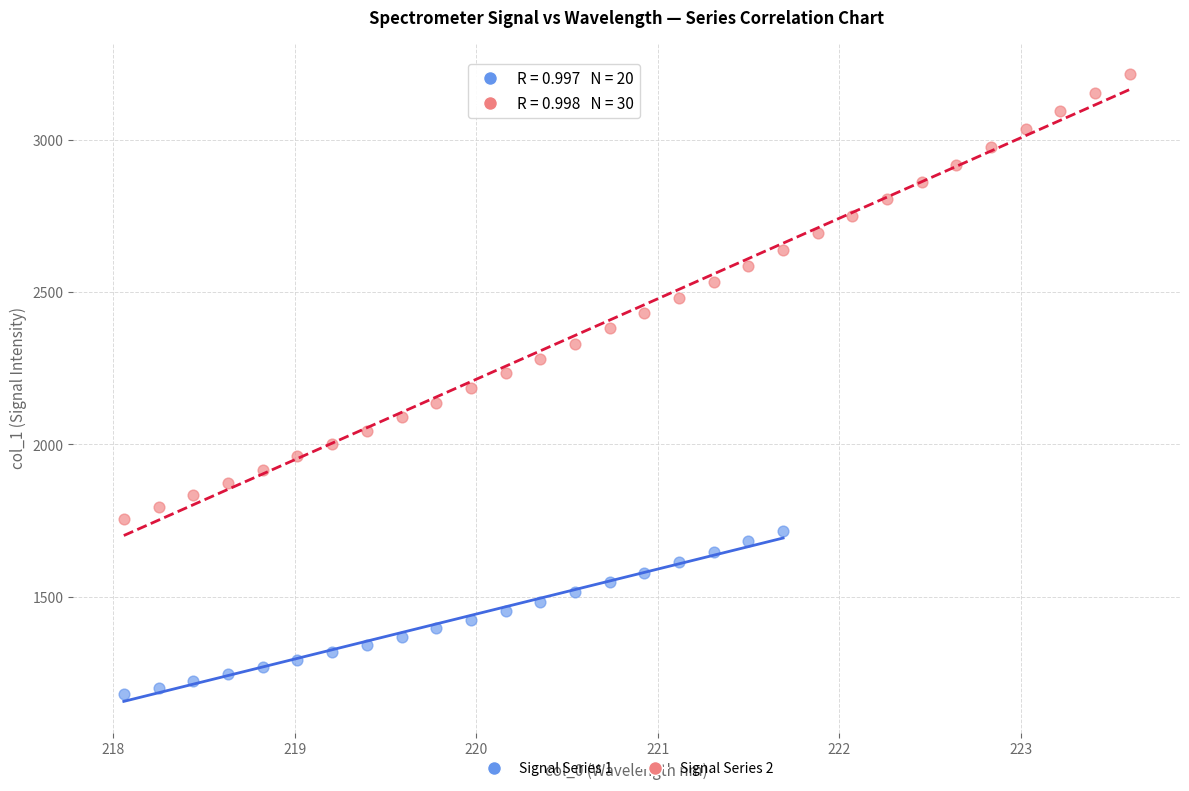

Which series contains the lowest Y value?

Signal Series 1